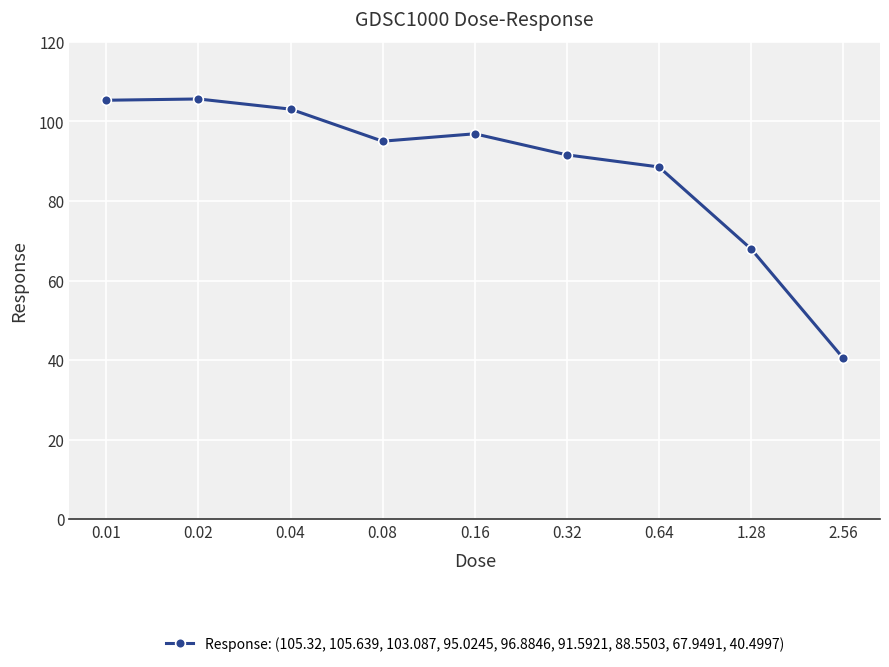

True or false: the data shows 23.7 at 0.02.

False